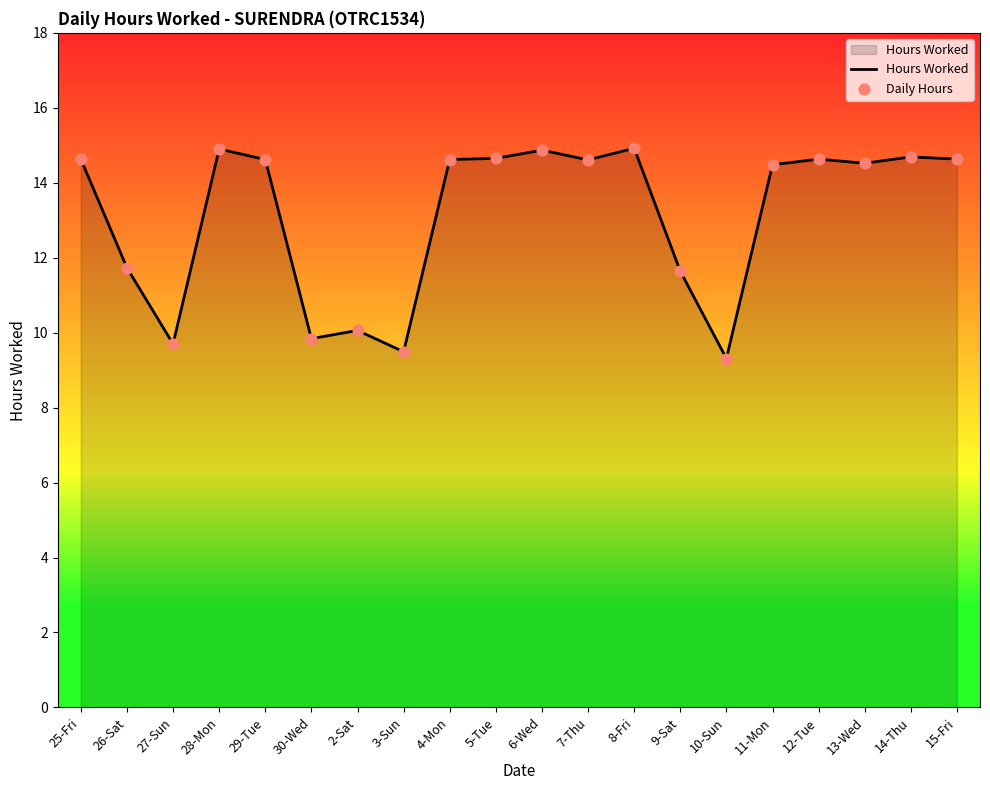

Is it true that the value at 6-Wed is 22.3?

False